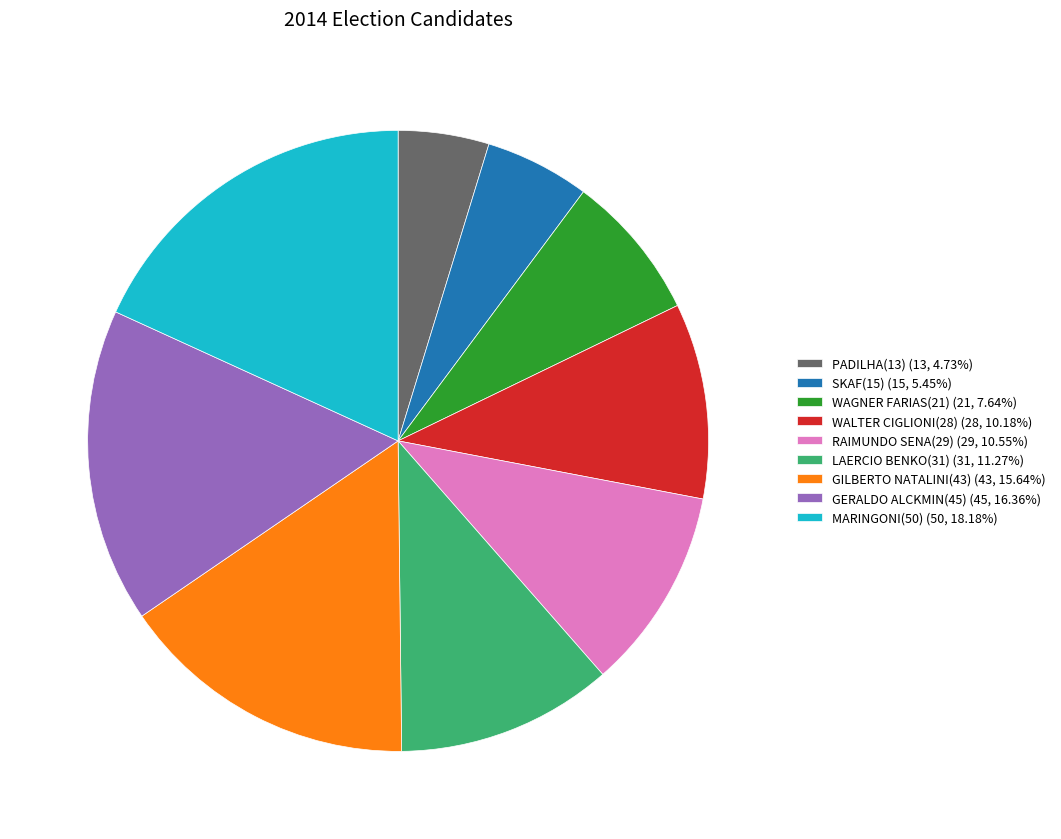

Which has a higher value, GILBERTO NATALINI(43) or PADILHA(13)?

GILBERTO NATALINI(43)